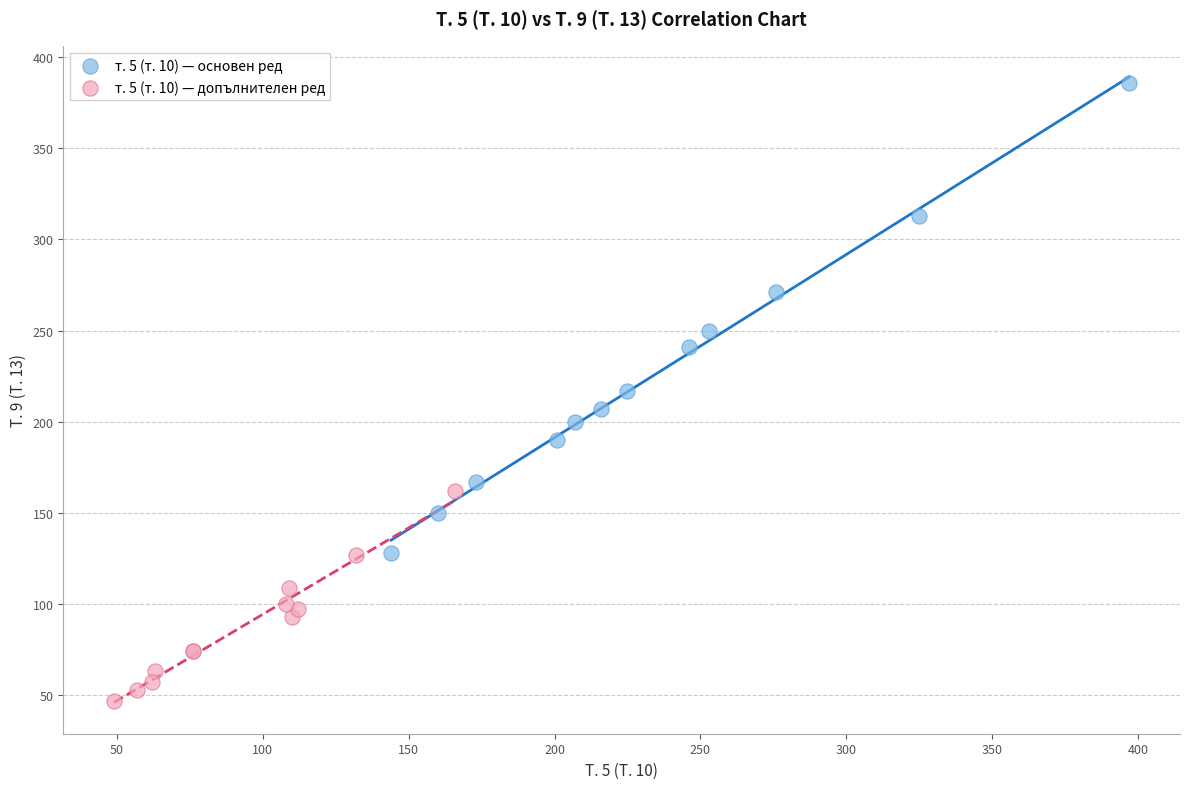

Which series reaches the minimum Y coordinate?

т. 5 (т. 10) — допълнителен ред